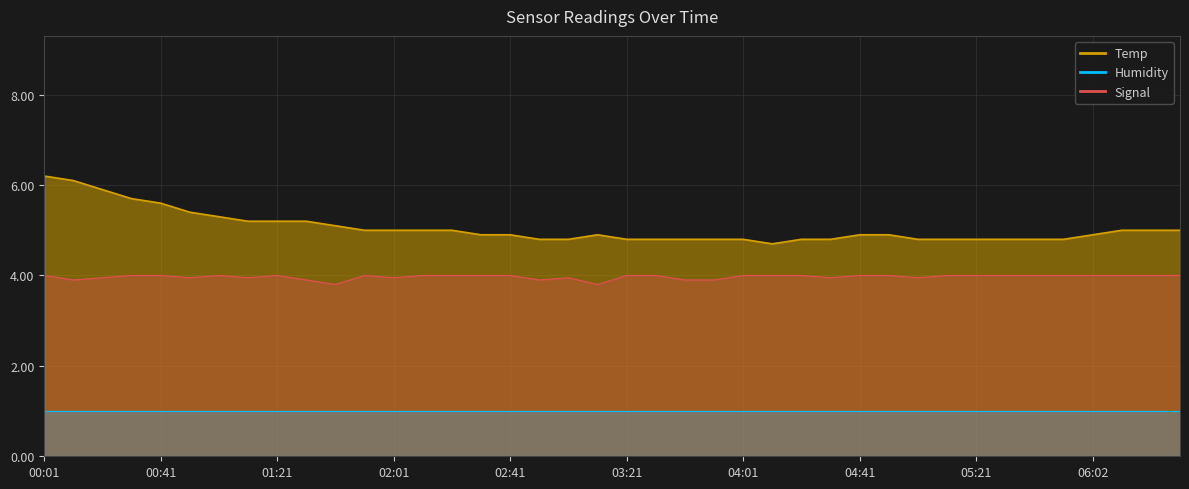

Does the chart display data point markers on the line(s)?

No